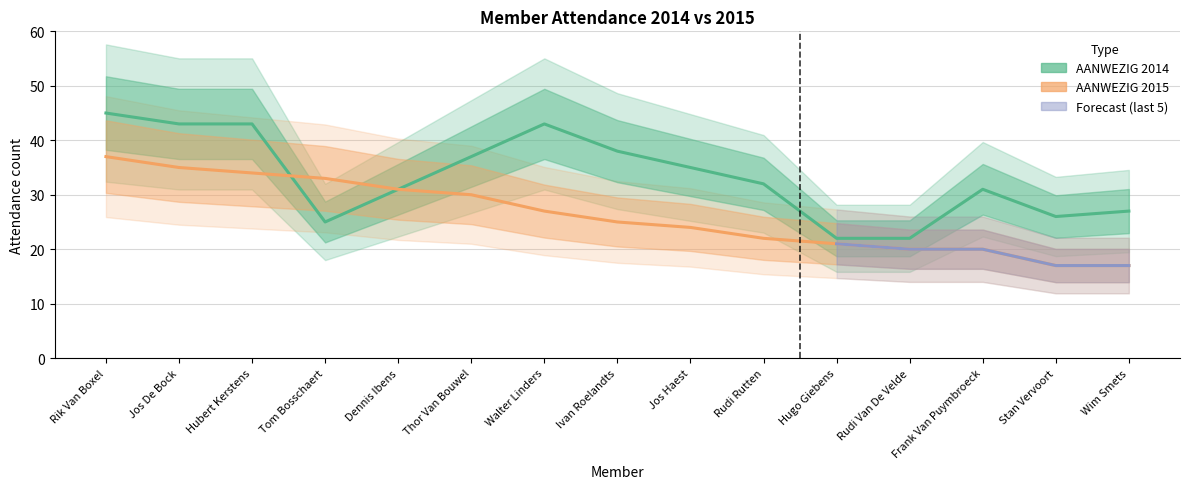

True or false: AANWEZIG 2014 has more than 1 interior local peaks.

True